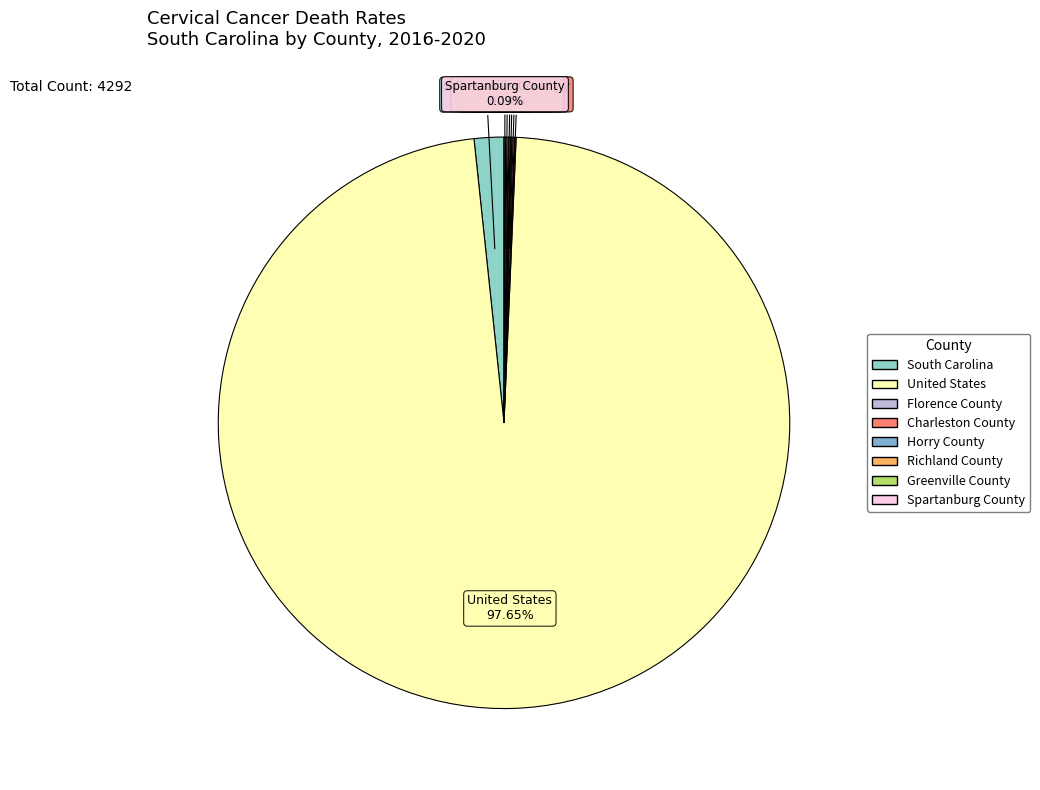

What is the majority slice?

United States